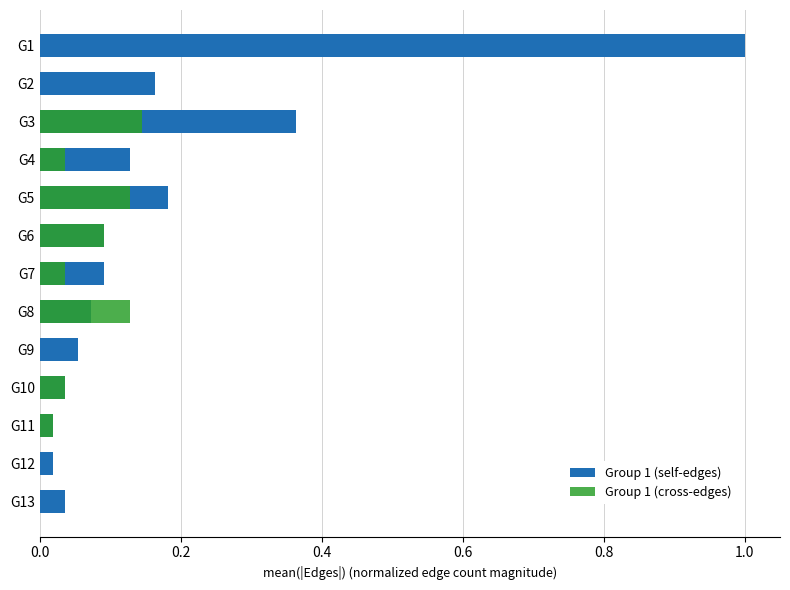

The Group 1 (self-edges) series shows 0.0 at G2. True or false?

False